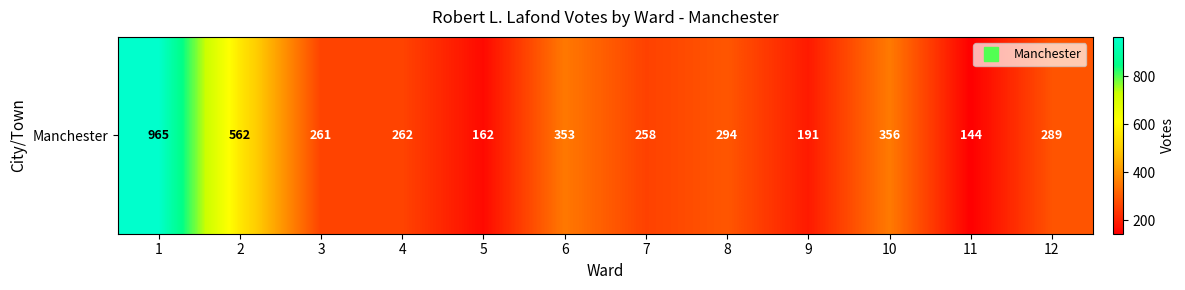

Between 9 and 8, which is larger?

8